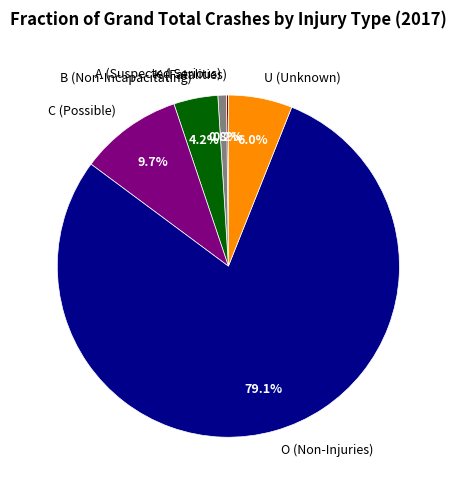

Is U (Unknown) the majority of the pie?

No